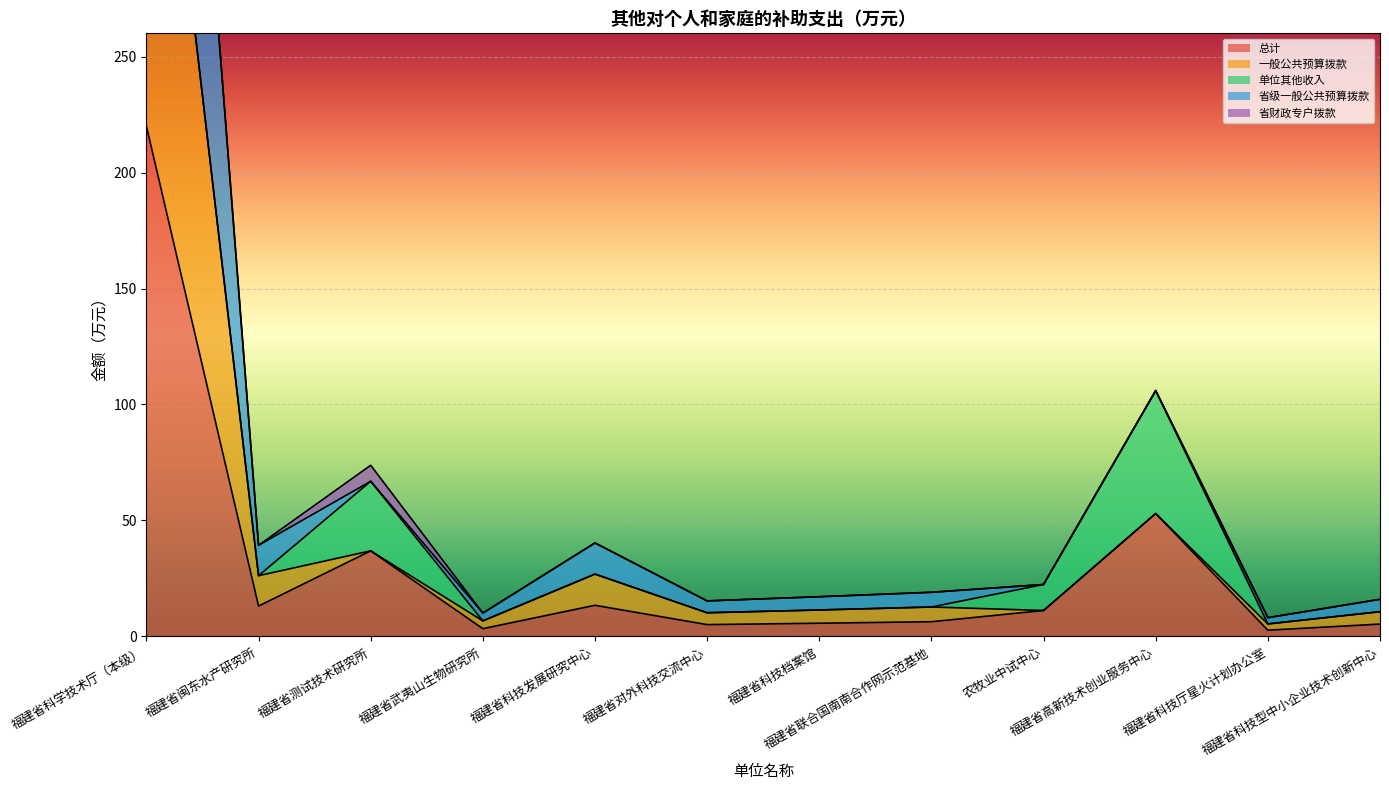

True or false: 一般公共预算拨款 and 省级一般公共预算拨款 intersect in this chart.

False